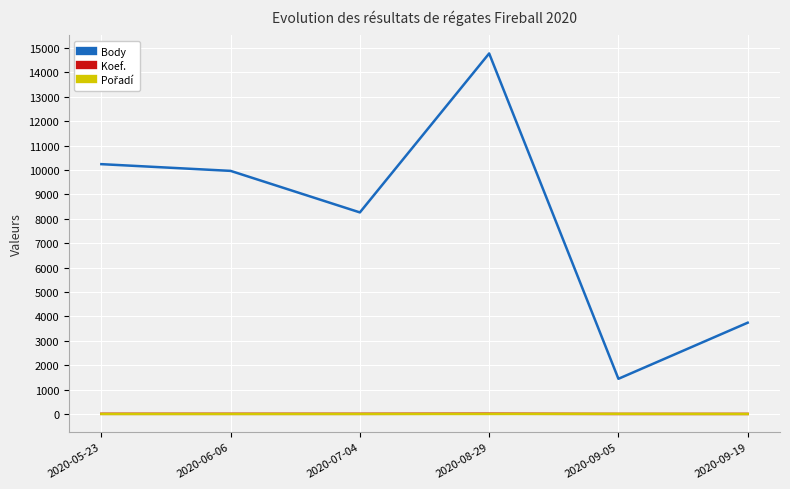

Which series changed the most between 2020-05-23 and 2020-08-29?

Body